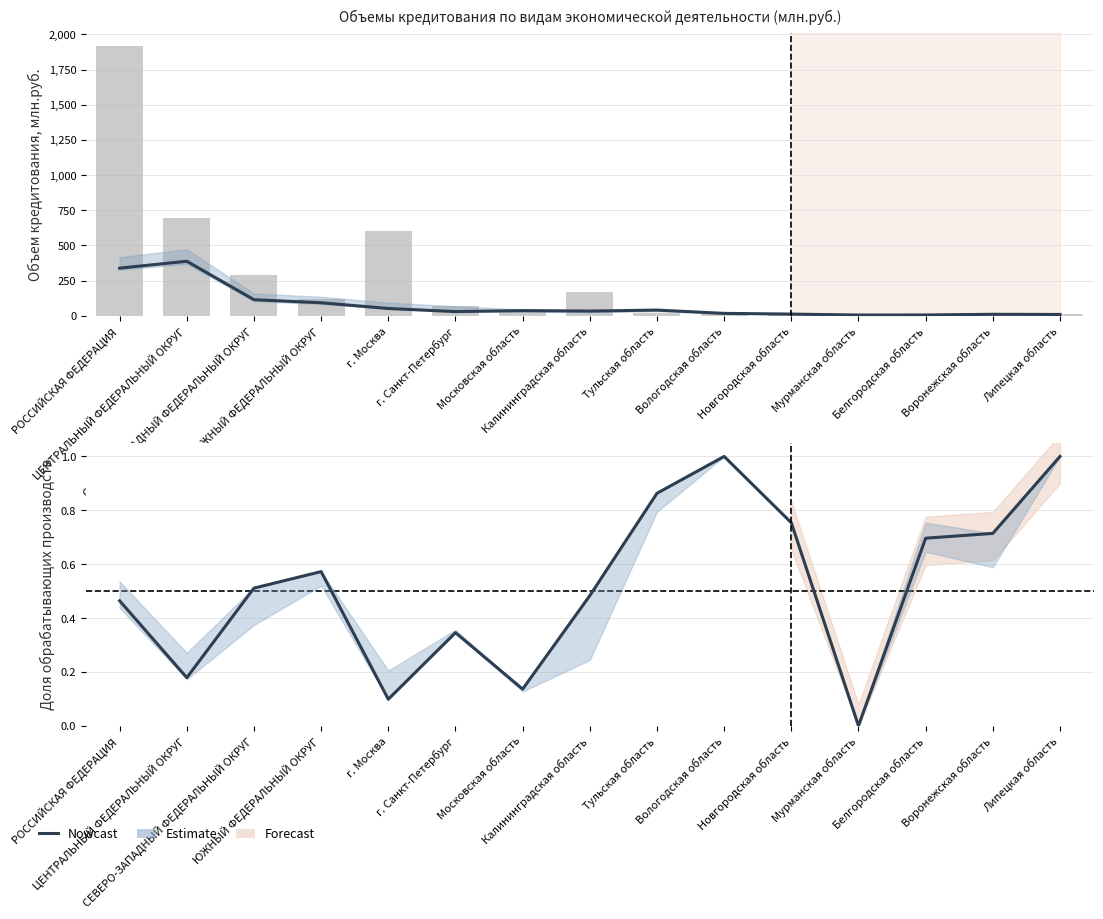

Which series has the widest spread of values?

обрабатывающие производства